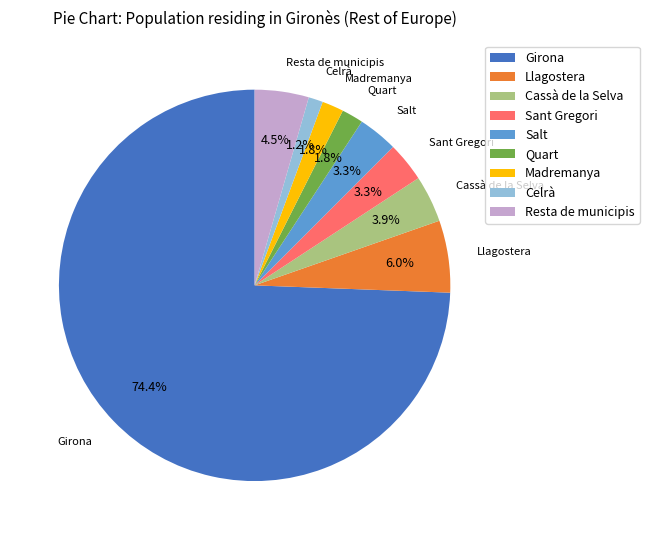

What is the smallest slice in the pie chart?

Celrà